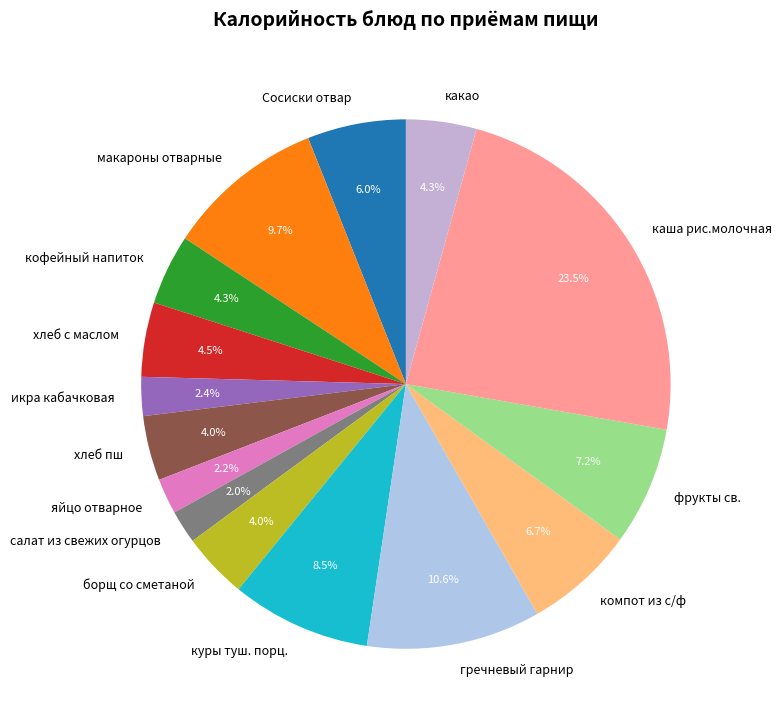

Approximately how many times larger is the value at какао compared to макароны отварные?

0.4